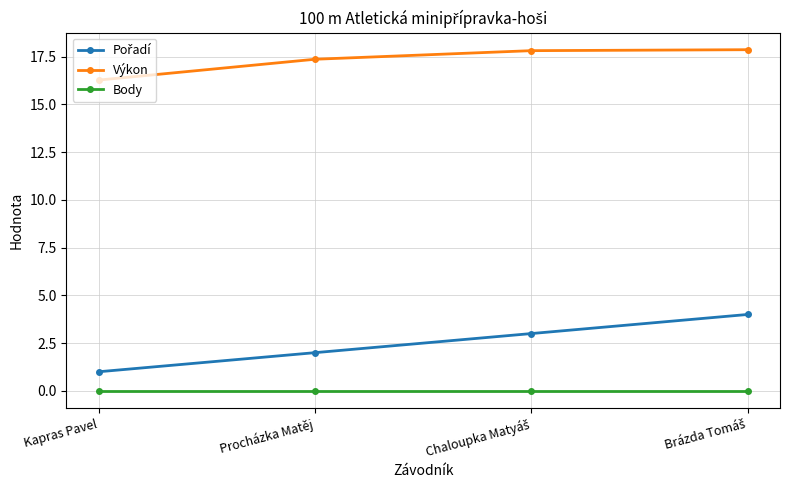

What is the spread (max minus min) of values at Kapras Pavel?

16.3